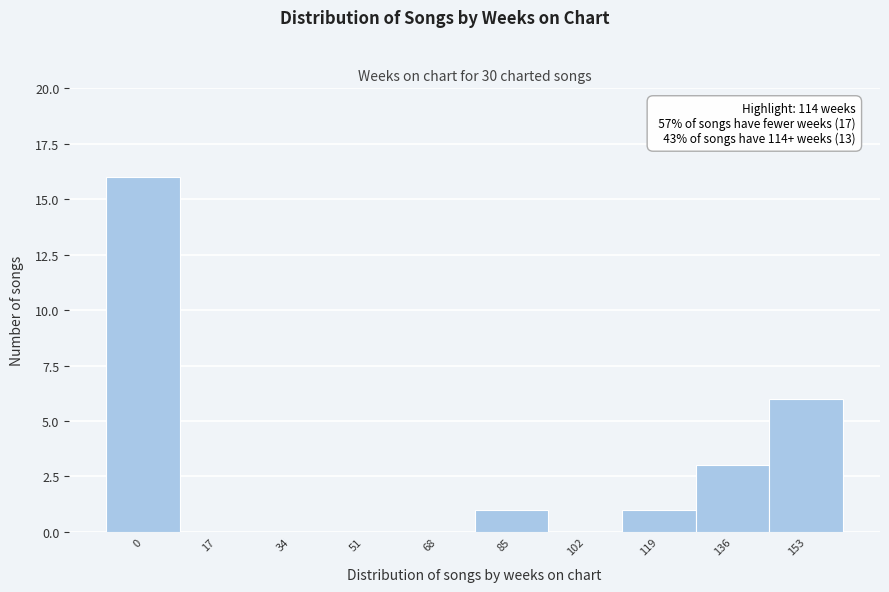

Reading right to left, transcribe all the data shown in this chart.

153=6	136=3	119=1	102=0	85=1	68=0	51=0	34=0	17=0	0=16